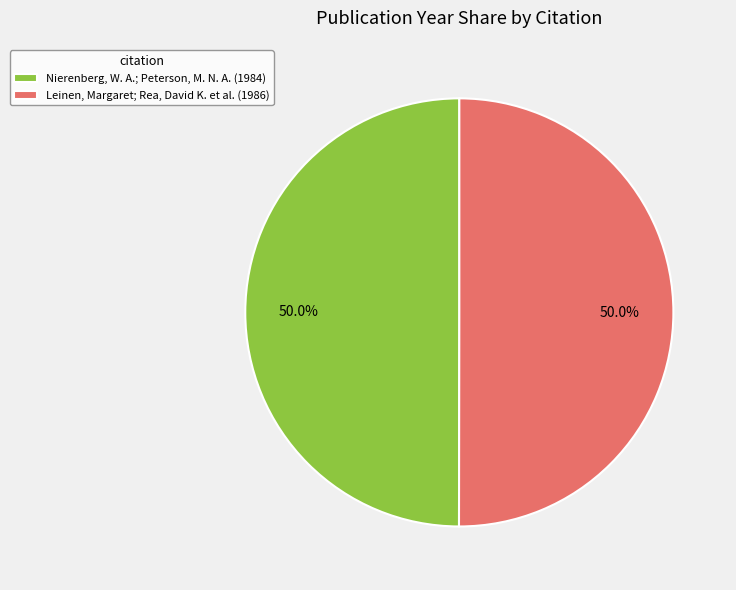

How many segments does this pie chart have?

2